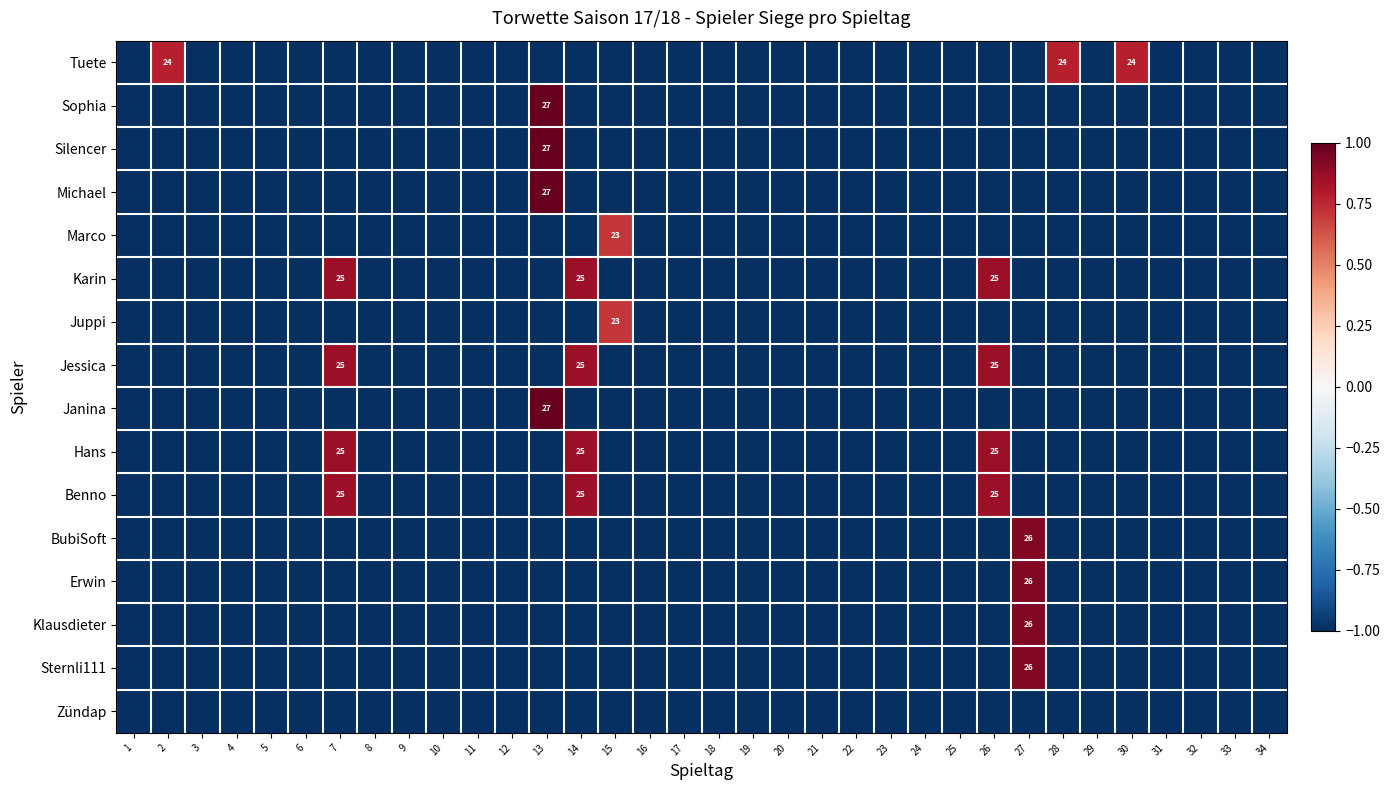

List the labels in order of Hans value, largest first.

7, 14, 26, 1, 2, 3, 4, 5, 6, 8, 9, 10, 11, 12, 13, 15, 16, 17, 18, 19, 20, 21, 22, 23, 24, 25, 27, 28, 29, 30, 31, 32, 33, 34